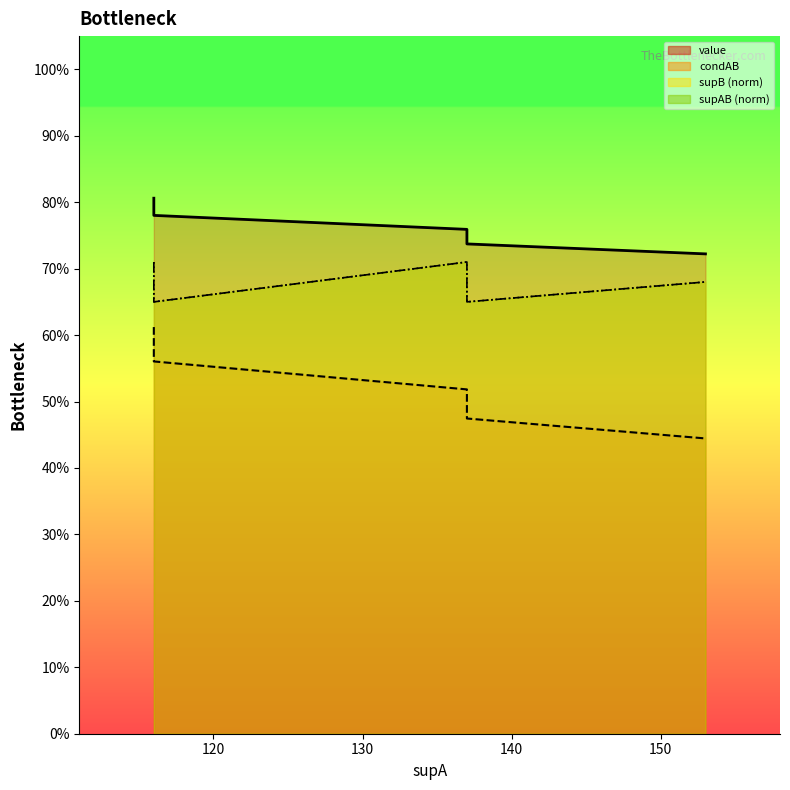

Which series has the largest range (max minus min)?

condAB